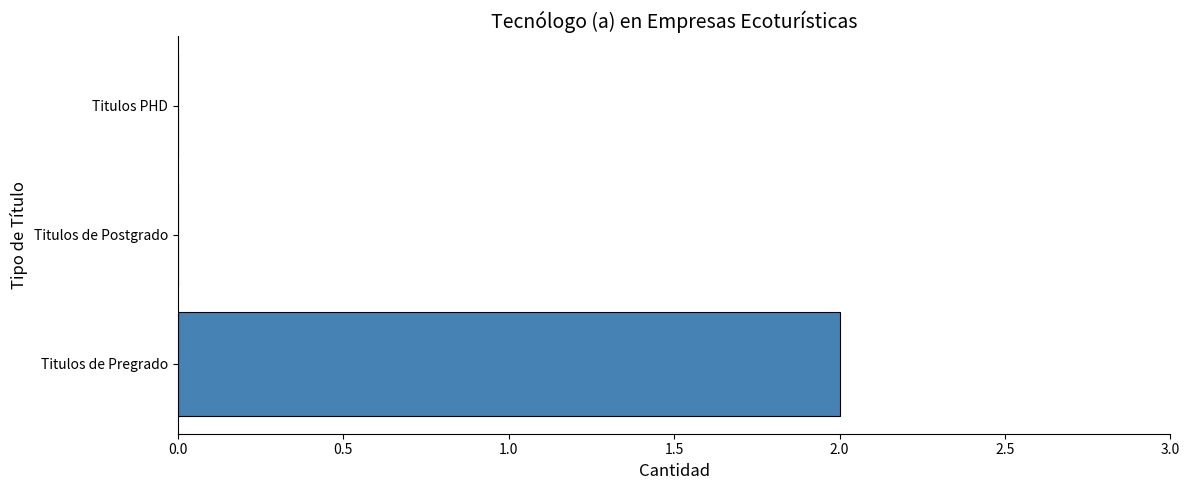

Which category has the highest value across all series?

Titulos de Pregrado